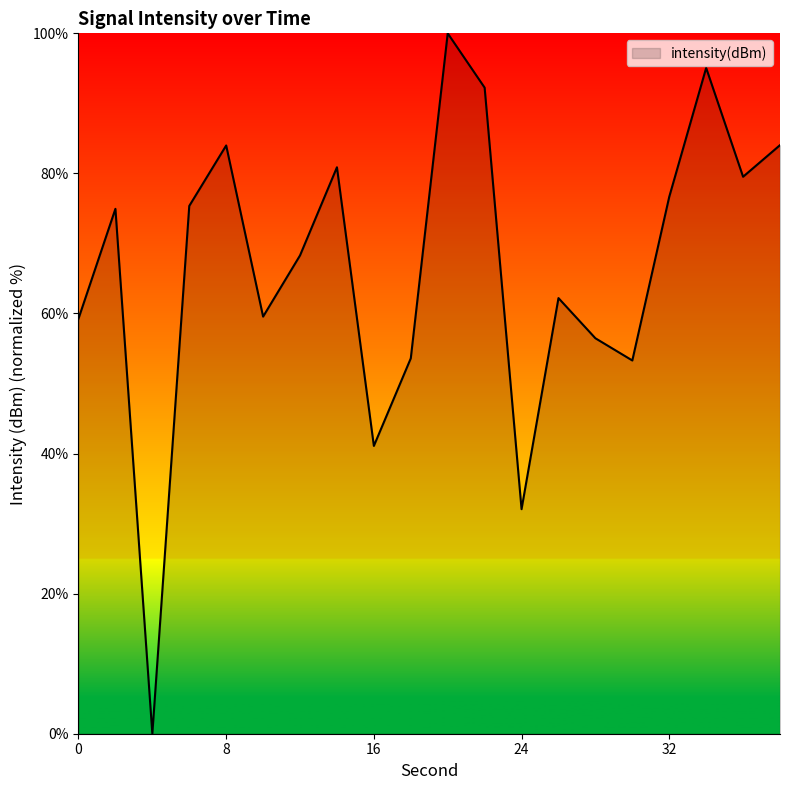

How many values are above zero?

19